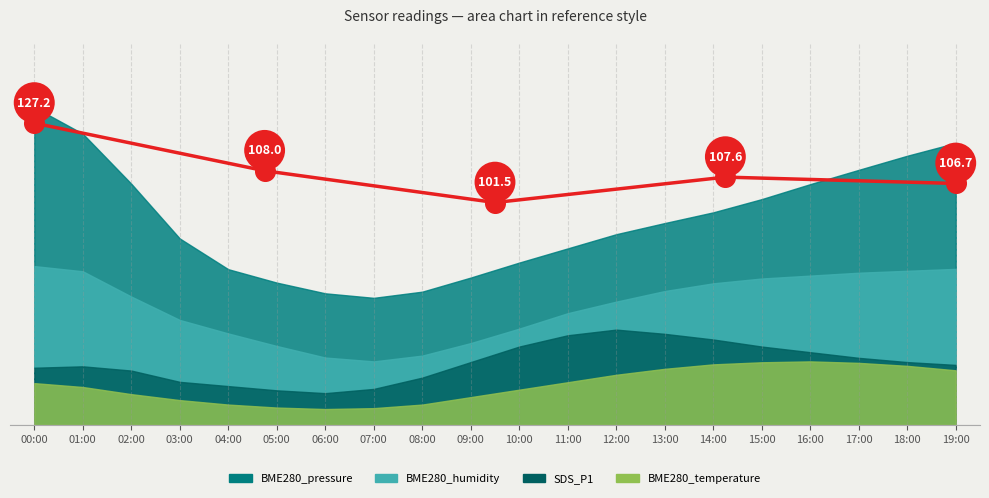

What is the ratio of the value at 19:00 to the value at 00:00?

0.8